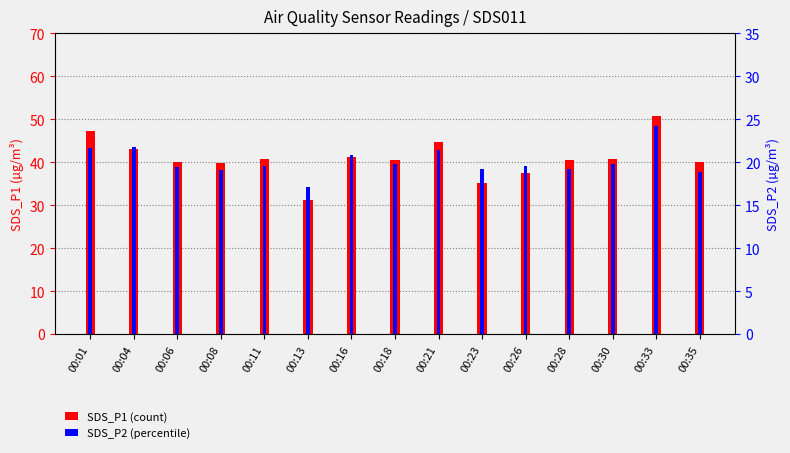

What is the sum of the SDS_P1 (count) values at 00:30 and 00:04?

83.9